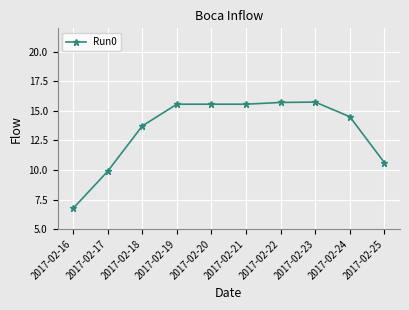

What is the smallest value displayed?

6.7